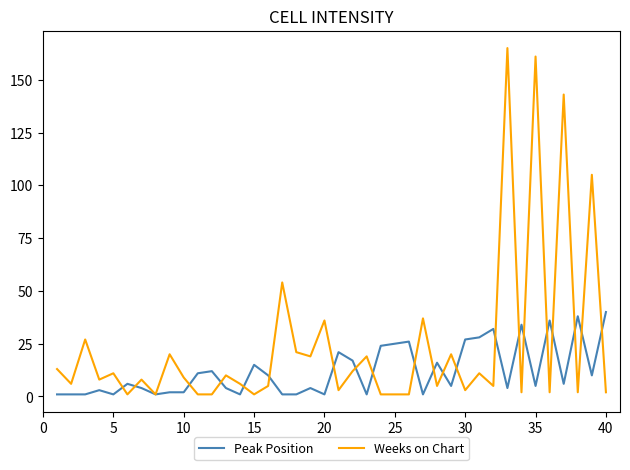

At how many categories does at least one series exceed 107?

3